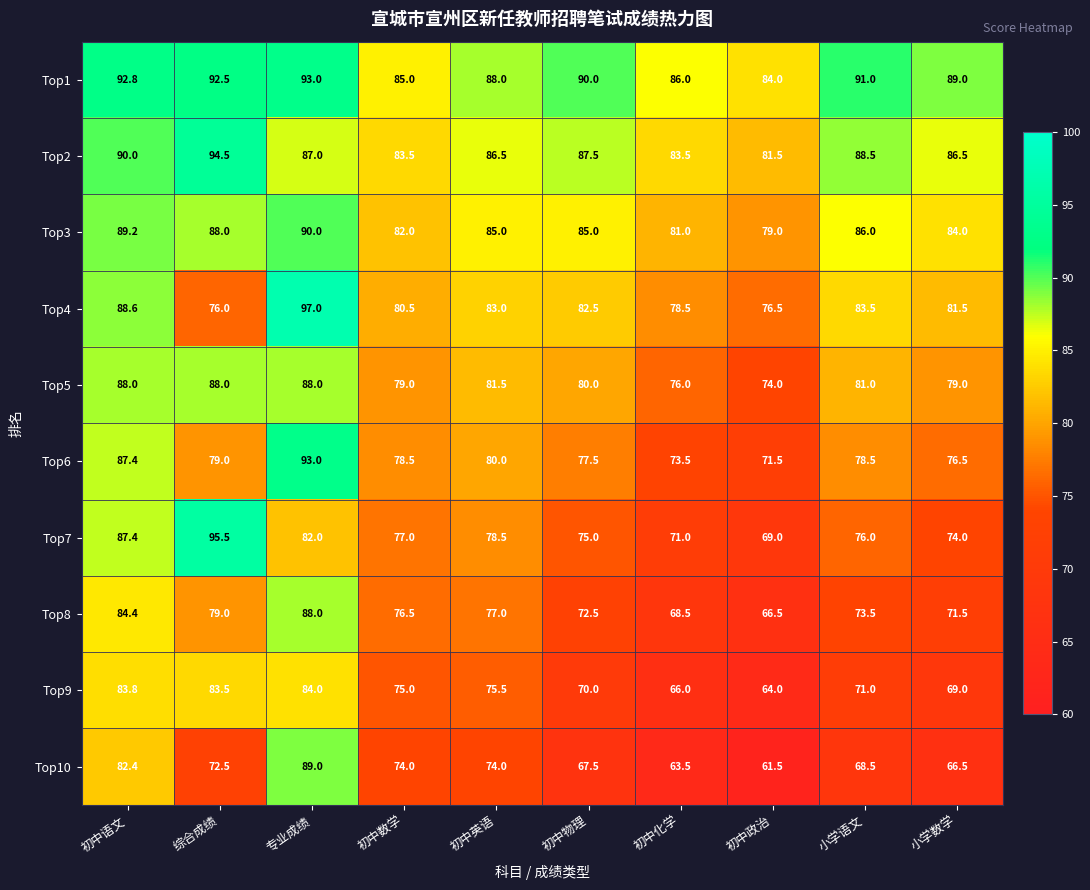

Which label corresponds to the smallest value in the chart?

初中政治